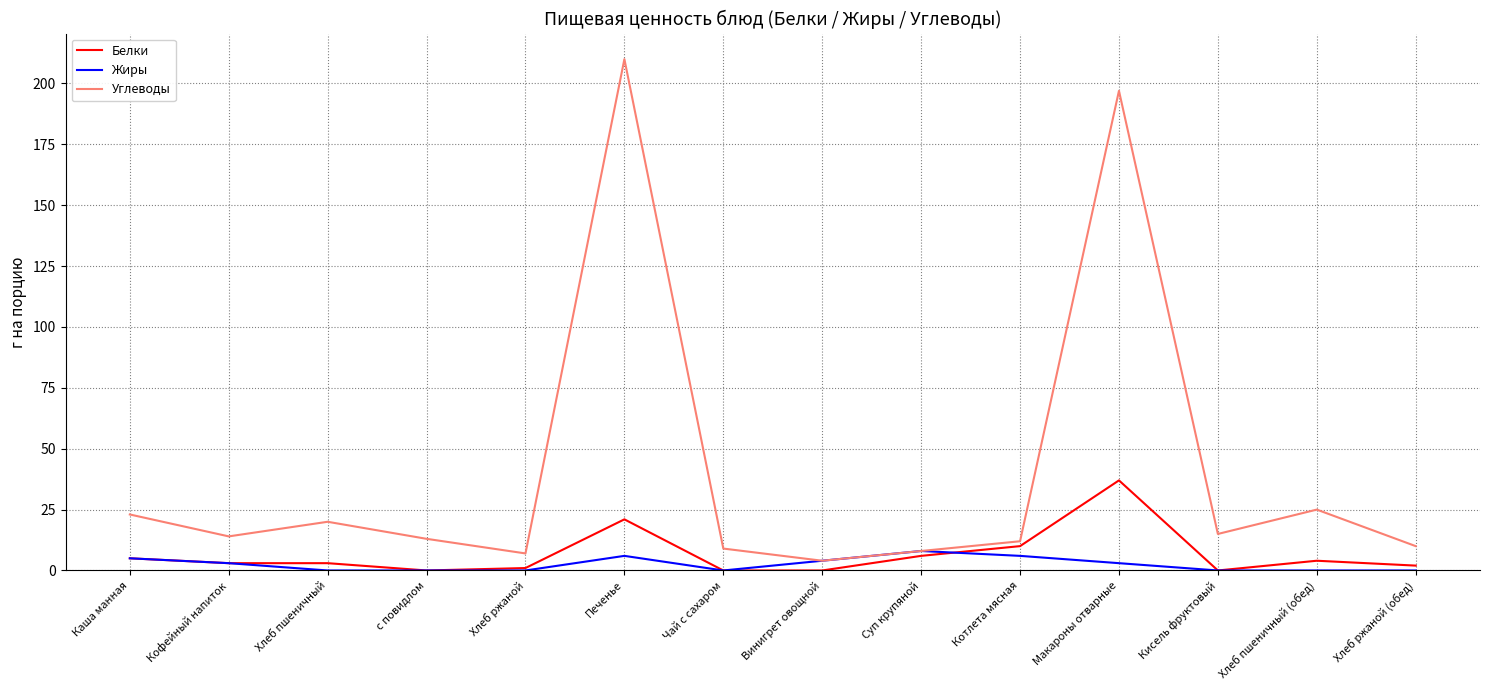

Count the number of categories in the chart.

14